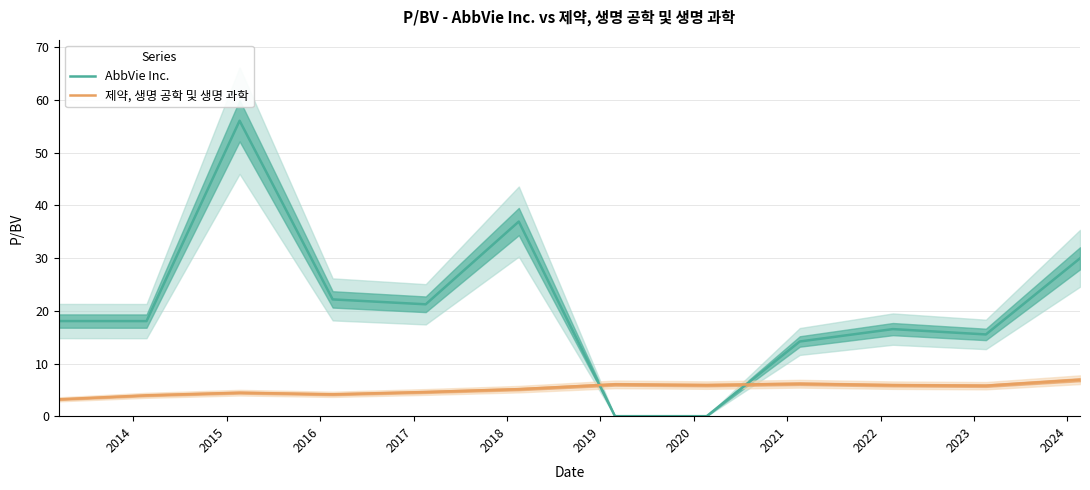

How many intersections are there between 제약, 생명 공학 및 생명 과학 and AbbVie Inc.?

2